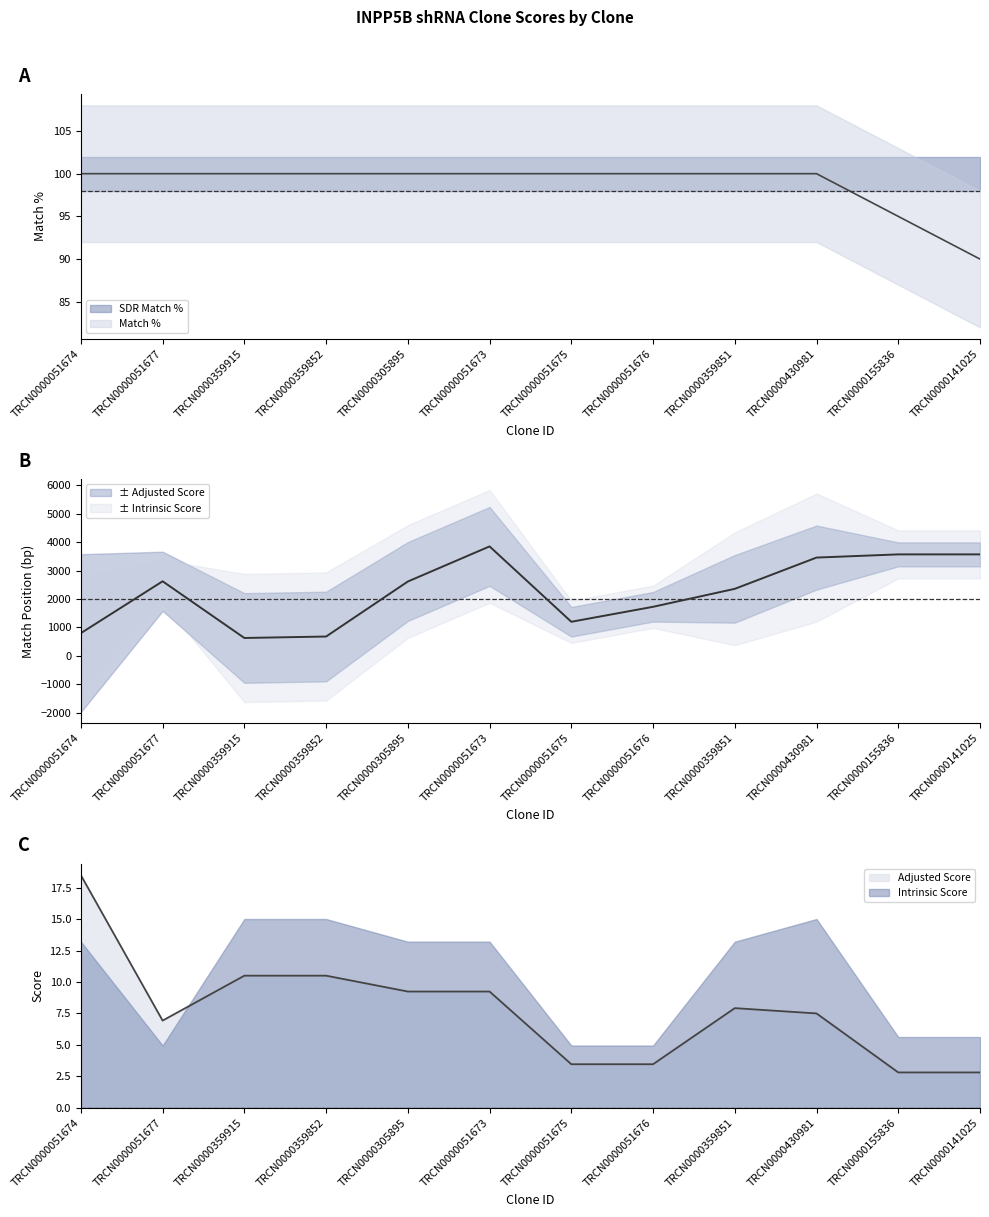

What is the total value across all series at TRCN0000051674?

919.5